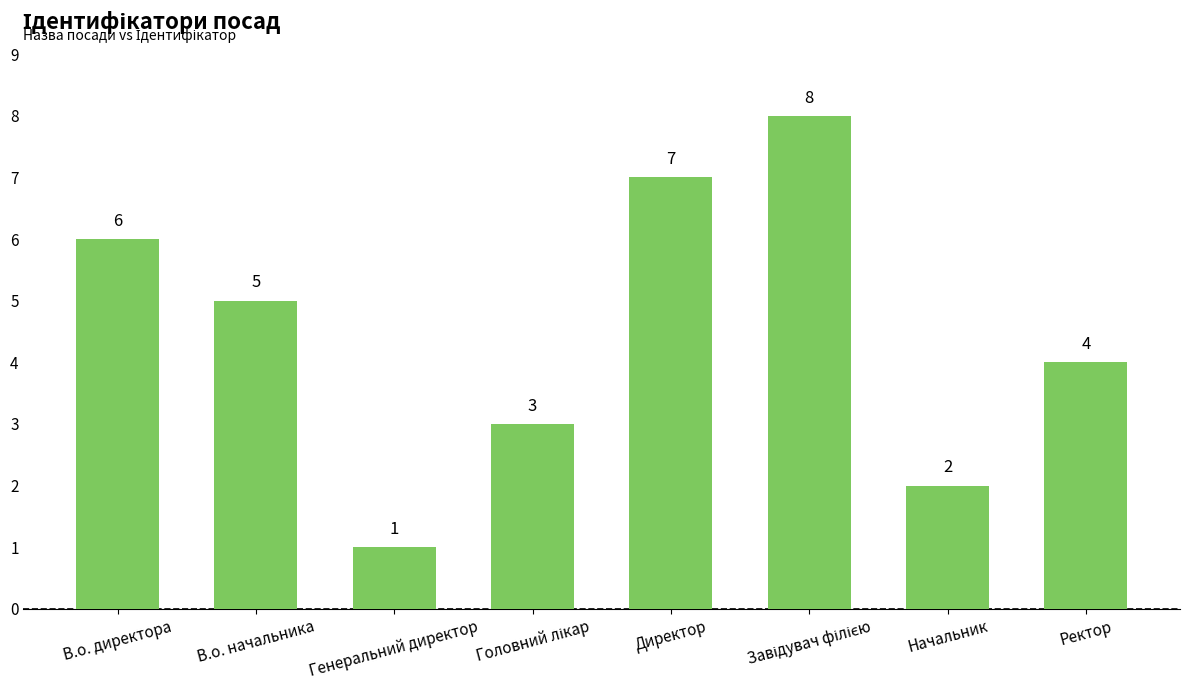

What is the label of the 7th bar from the right?

В.о. начальника